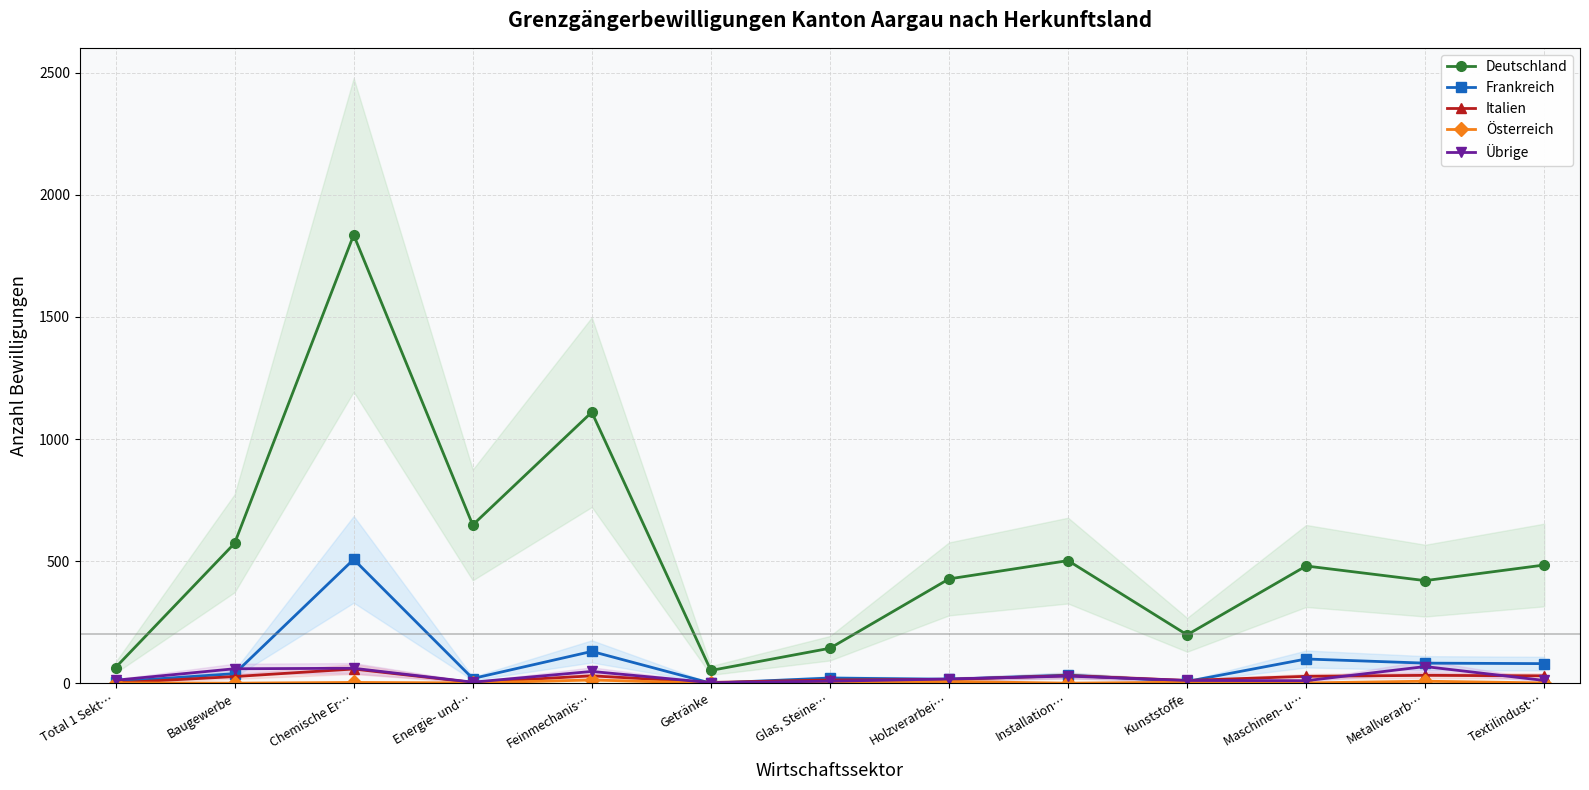

At which category does Übrige reach its first local valley?

Energie- und…